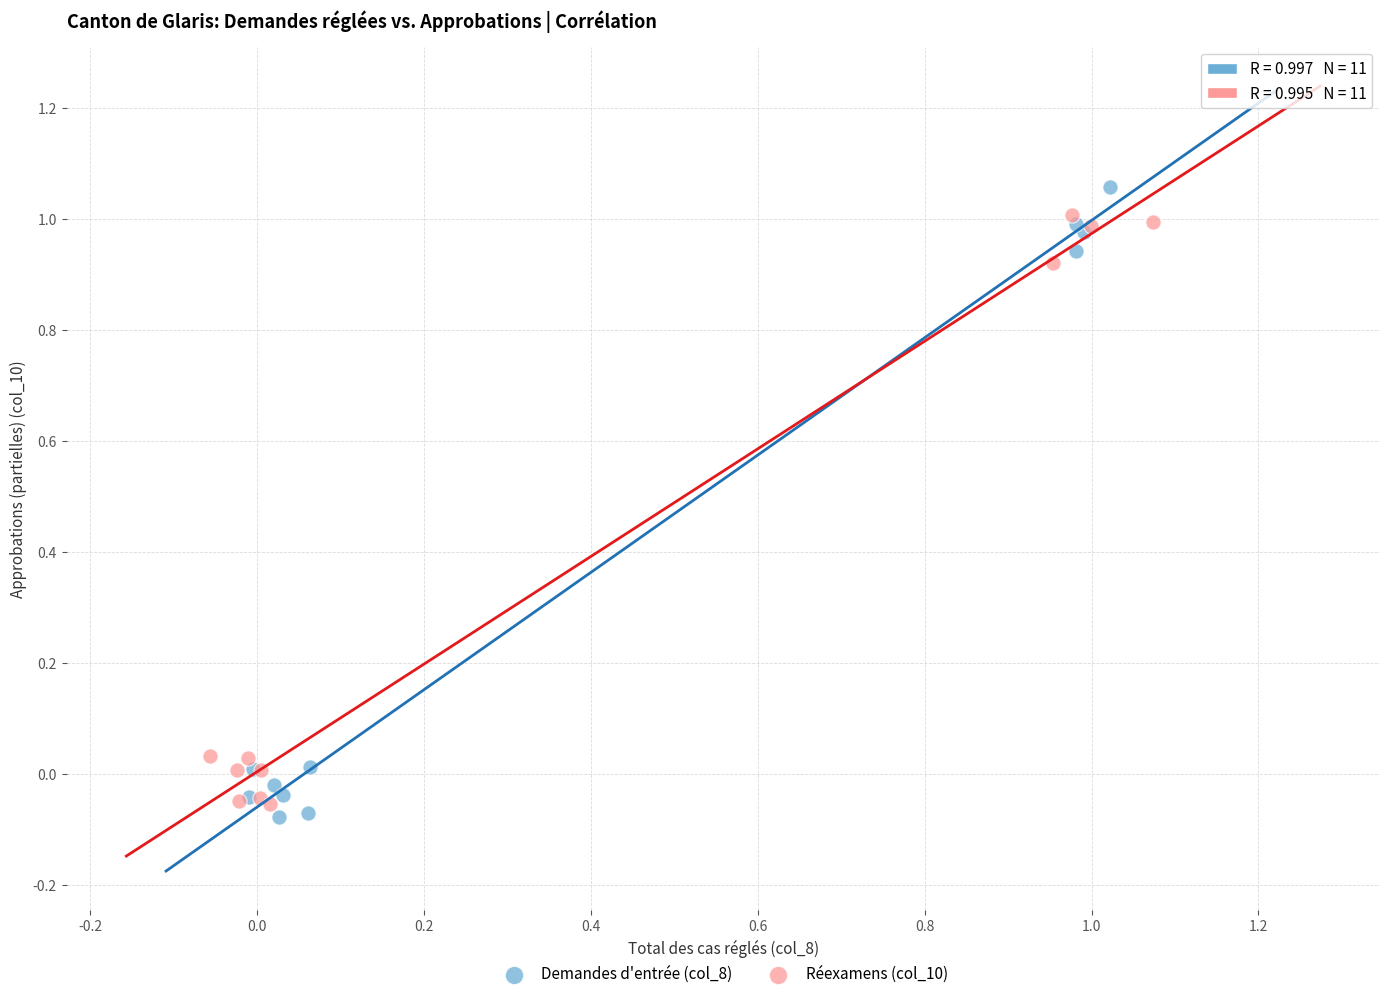

What are all the series names shown in the legend?

Demandes d'entrée (col_8), Réexamens (col_10)